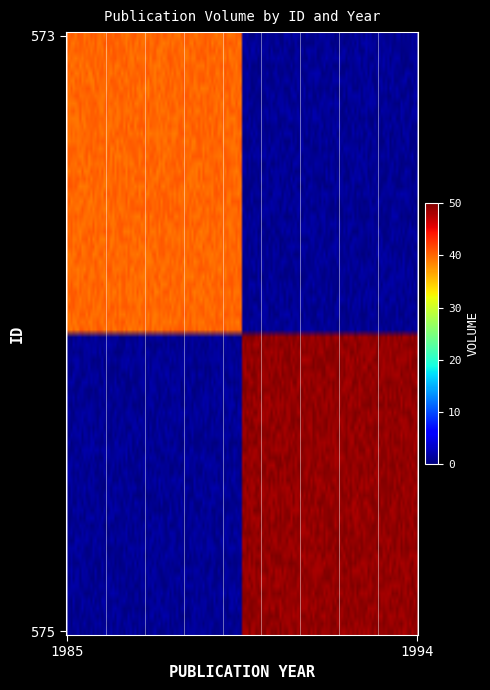

Rank the series by their maximum value, from lowest to highest.

573, 575